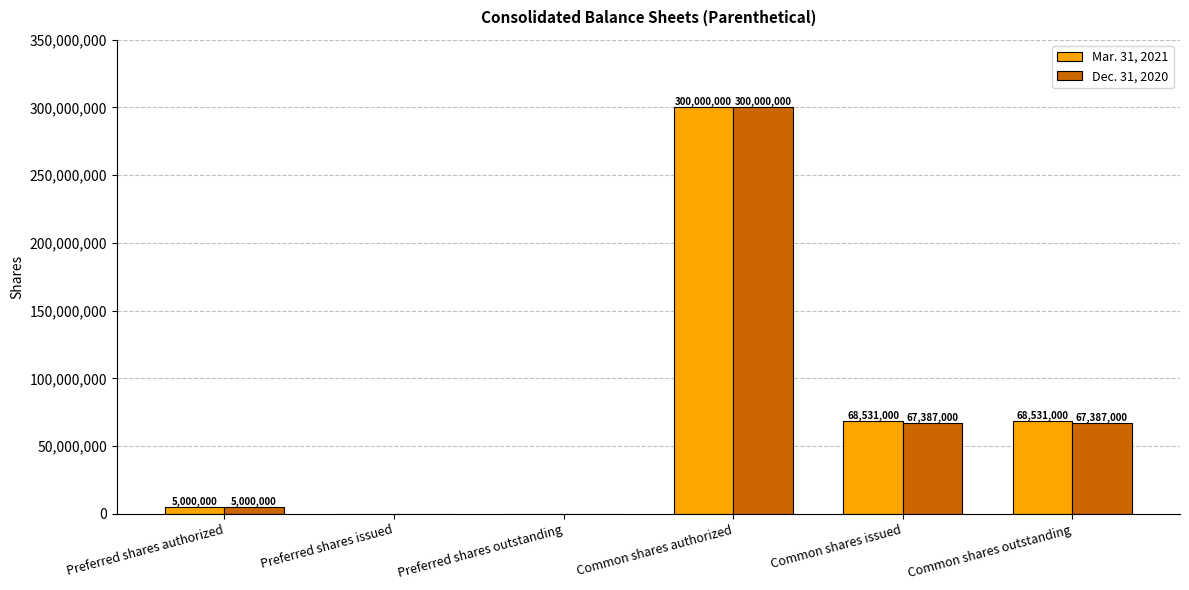

What is the sum of all Dec. 31, 2020 values?

439774000